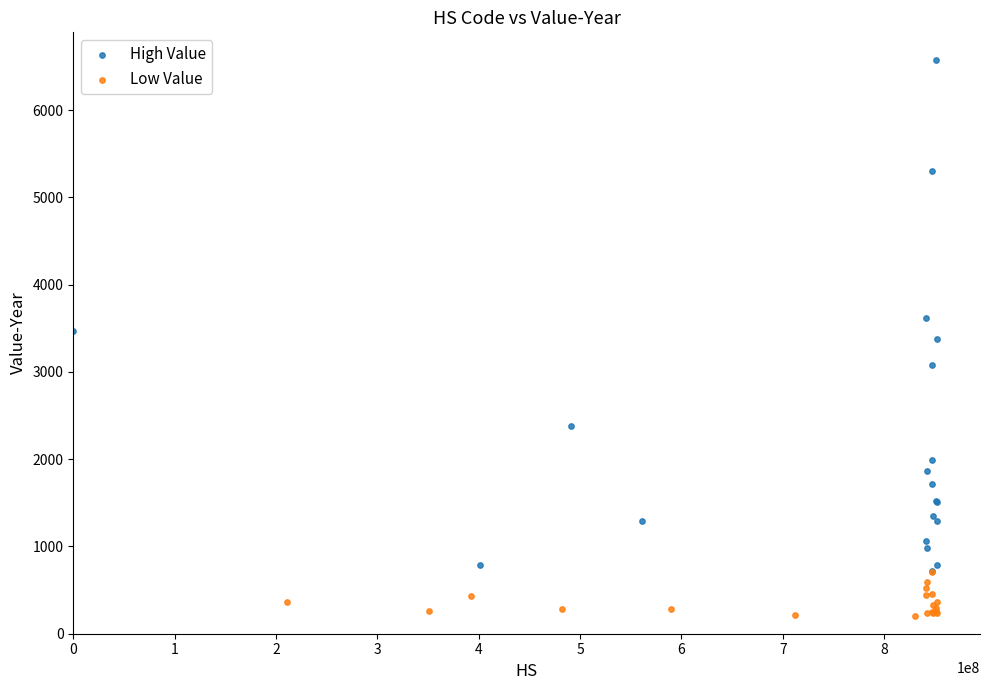

Which series has the widest spread of Y values?

High Value